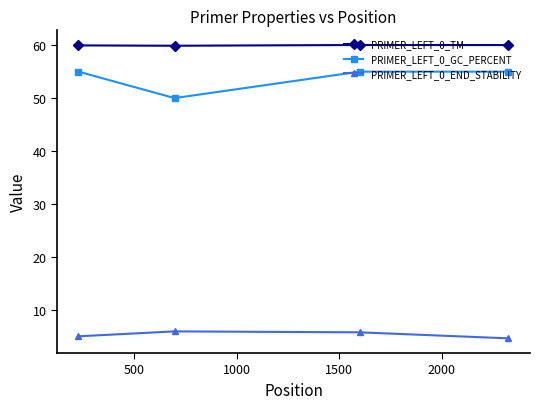

True or false: PRIMER_LEFT_0_GC_PERCENT has more than 2 interior local peaks.

False